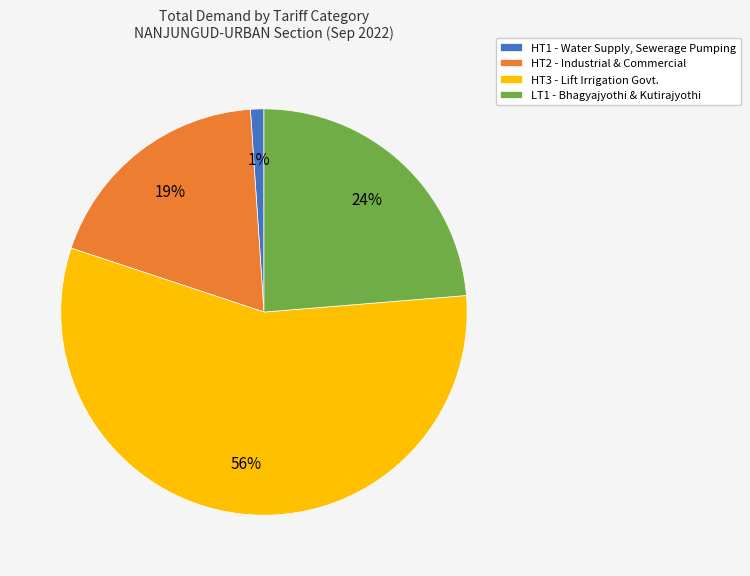

Rank the categories by value from highest to lowest.

HT3 - Lift Irrigation, LT1 - Bhagyajyothi, HT2 - Industrial, HT1 - Water Supply